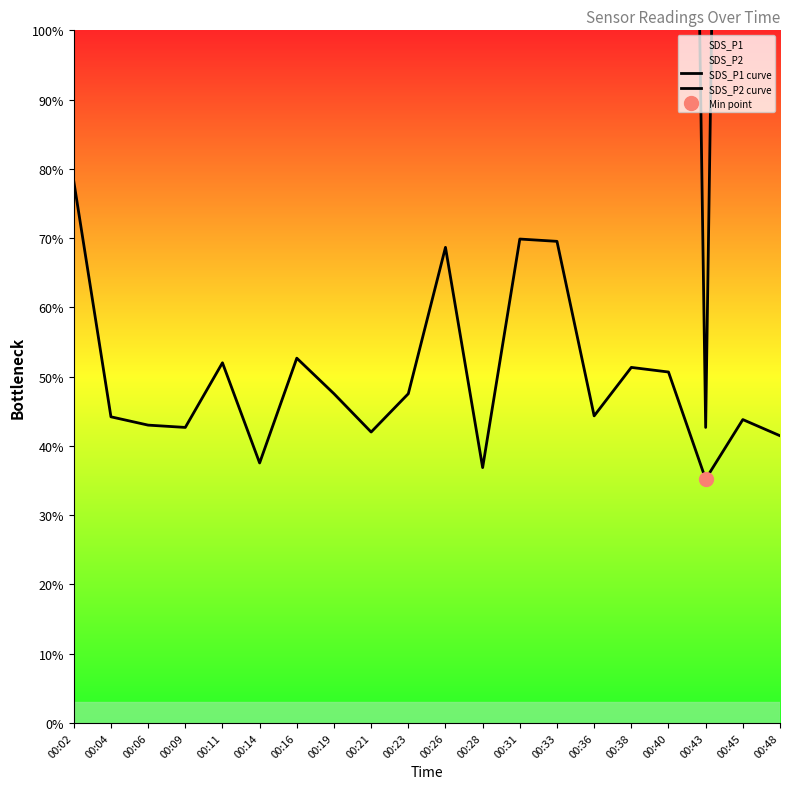

What is the greatest value displayed?

762.7